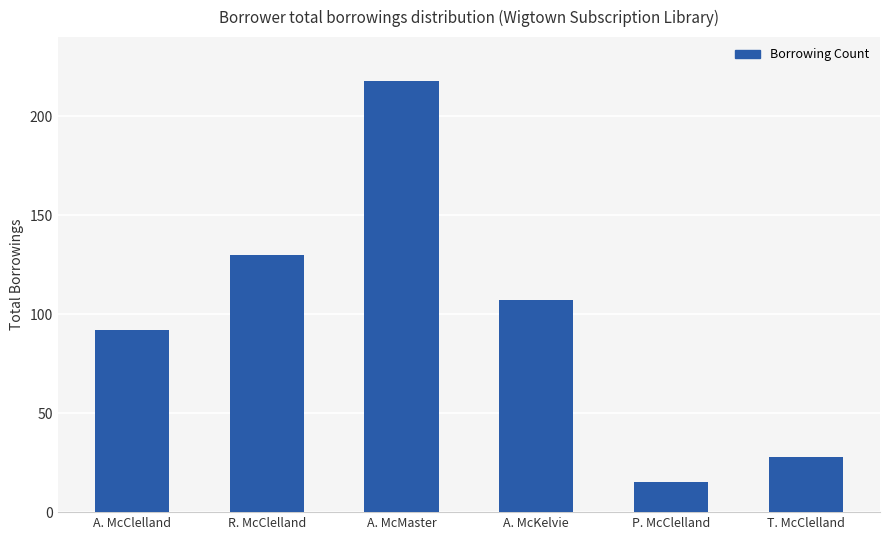

What is the minimum value shown in the chart?

15